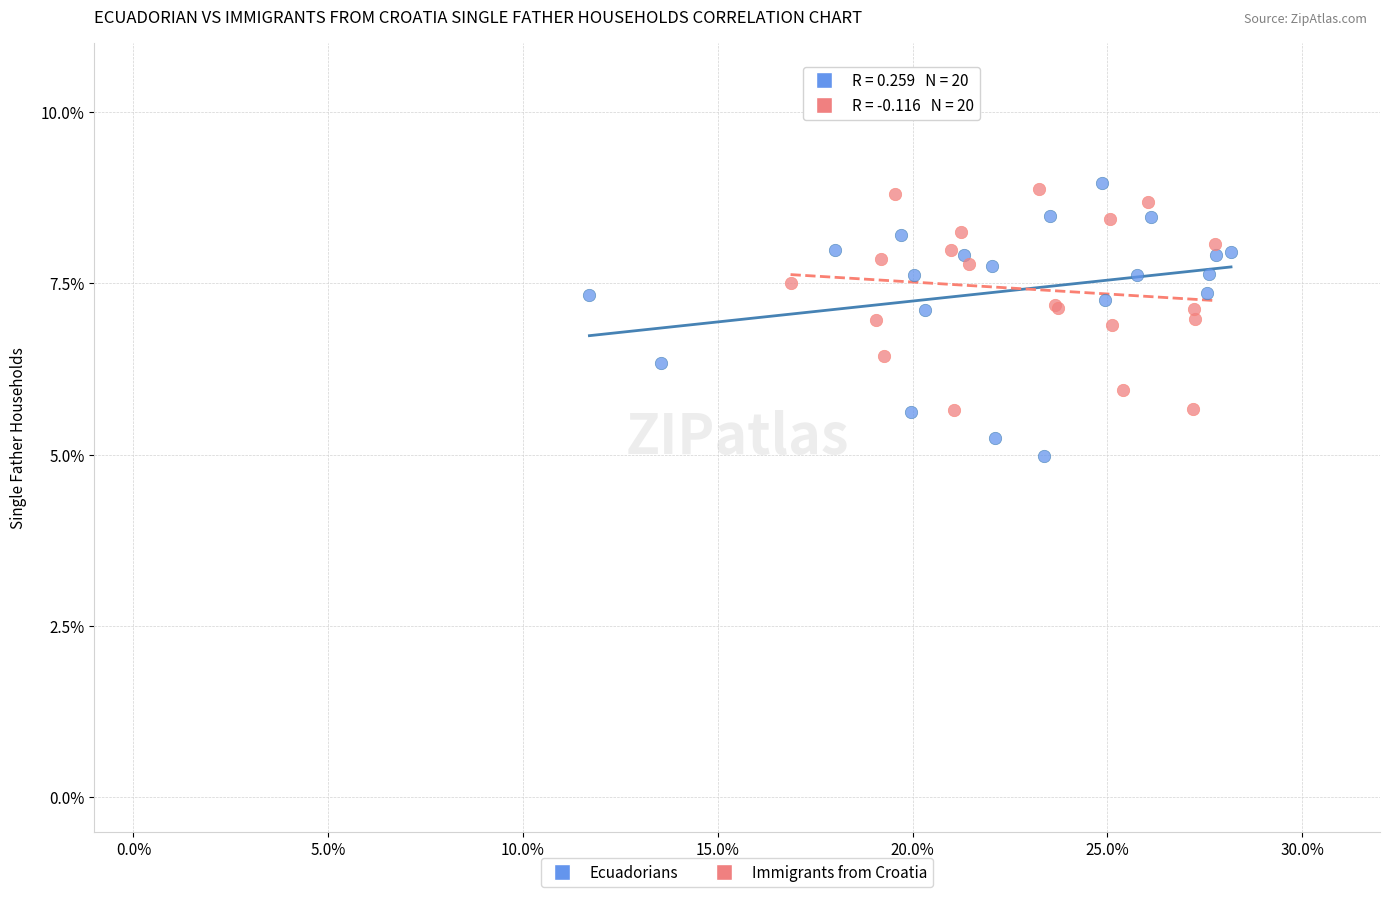

Which series contains the lowest Y value?

Ecuadorians